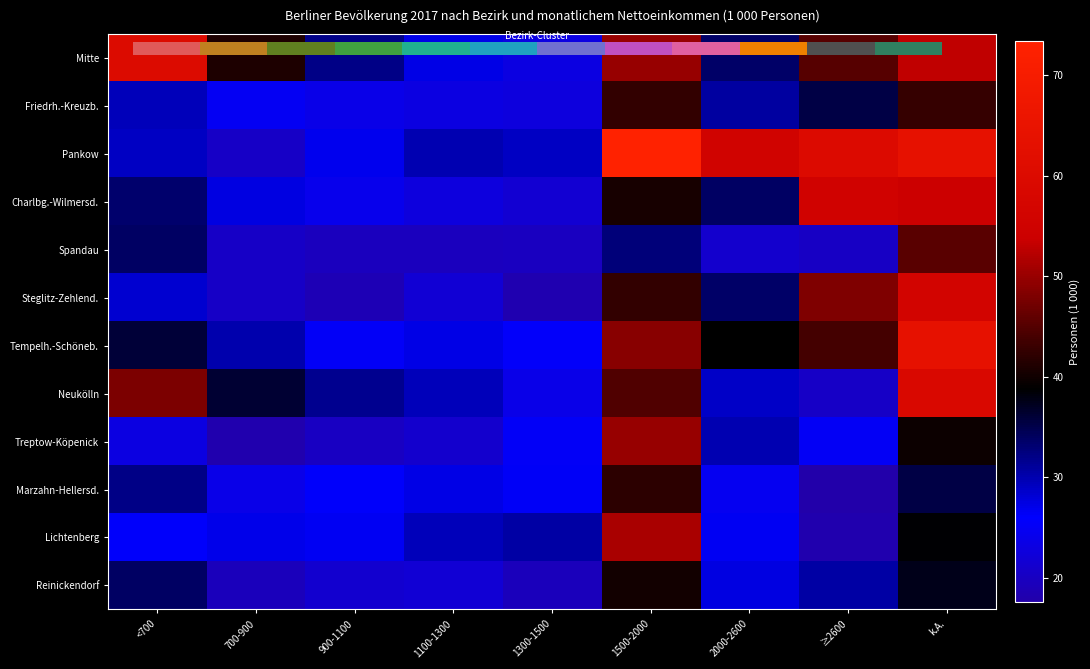

Rank the categories by Friedrh.-Kreuzb. value from highest to lowest.

k.A., 1500-2000, ≥2600, 2000-2600, <700, 700-900, 900-1100, 1100-1300, 1300-1500